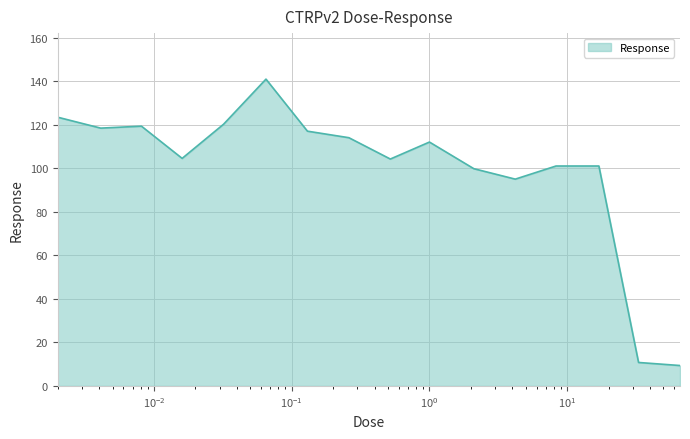

What is the maximum value shown in the chart?

140.9